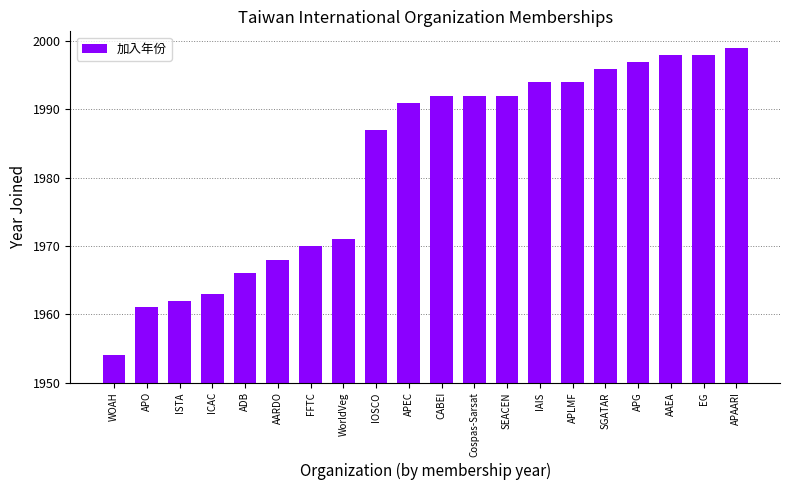

What position from the right is EG?

2